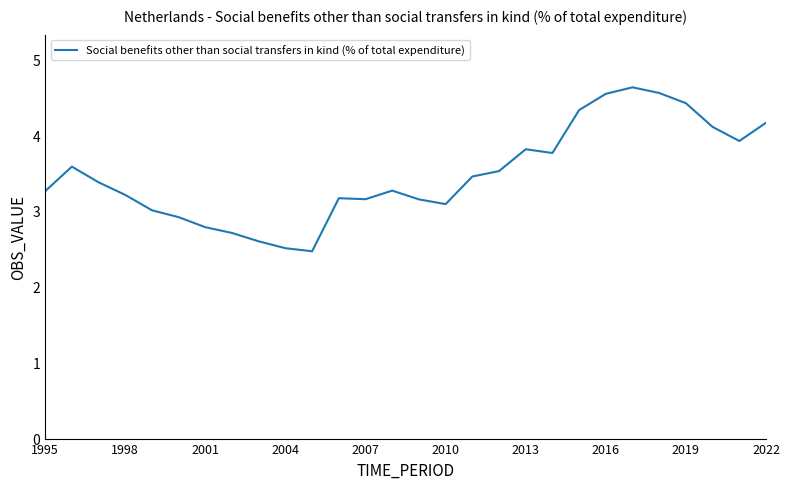

Does the chart have visible grid lines?

No